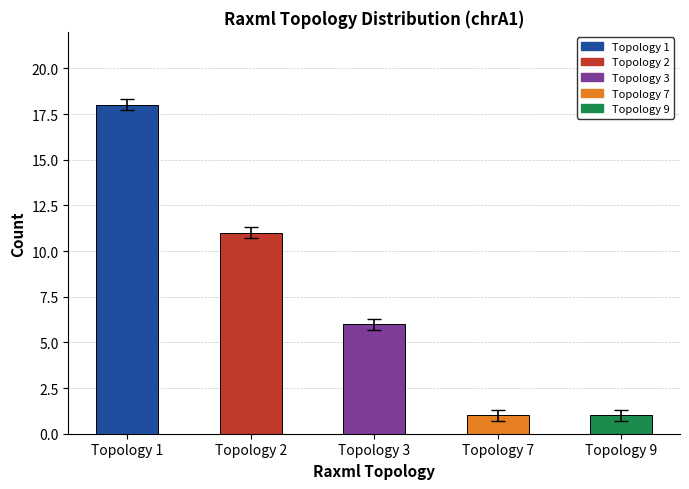

What is the greatest value displayed?

18